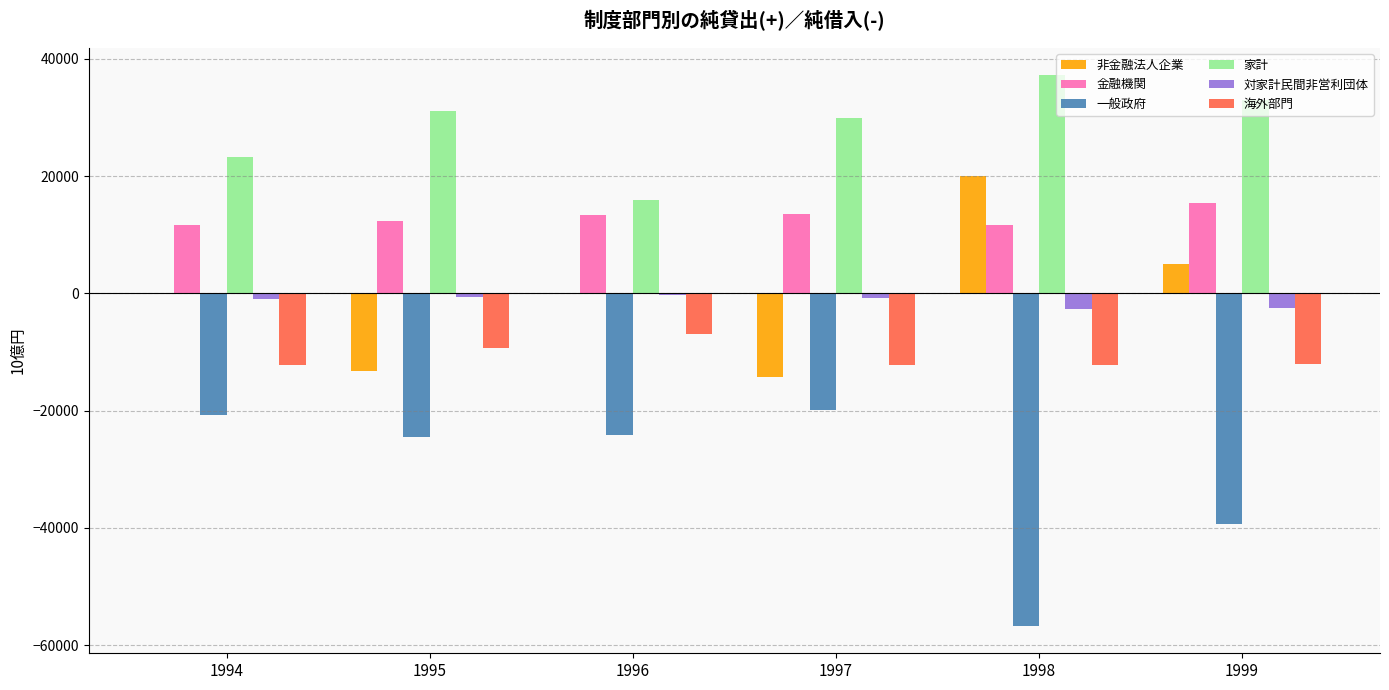

What is the sum of all 一般政府 values?

-185130.3